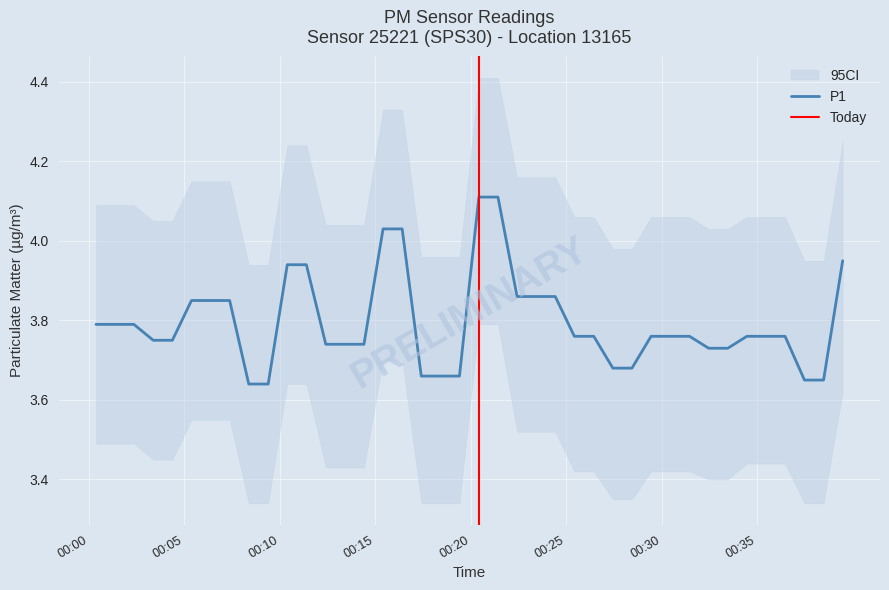

What is the highest value of the P1 series?

4.1